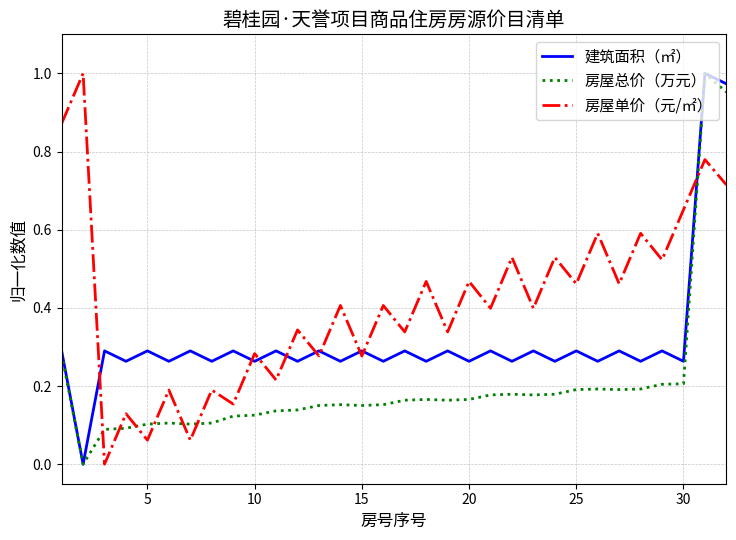

Rank the series by their average value, from lowest to highest.

房屋总价（万元）, 建筑面积（㎡）, 房屋单价（元/㎡）